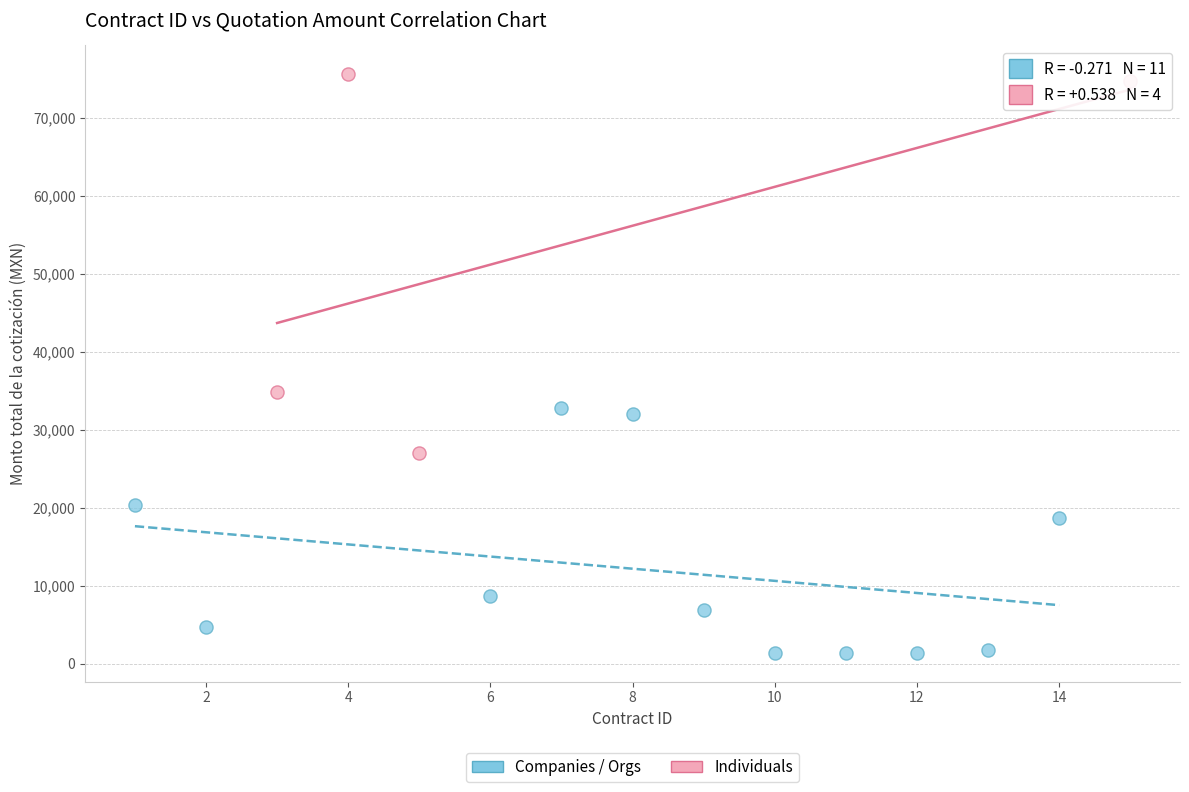

Which series has the largest Y range (max minus min)?

Individuals